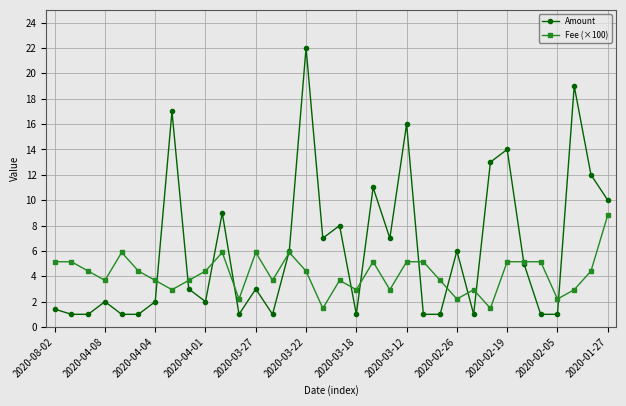

What is the lowest value of the Amount series?

1.0